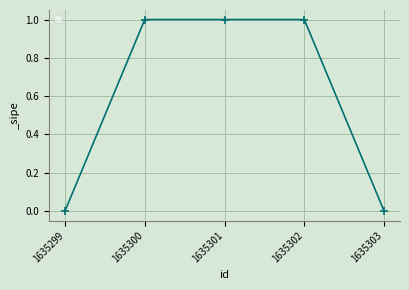

What is the value of the 2nd point from the left?

1